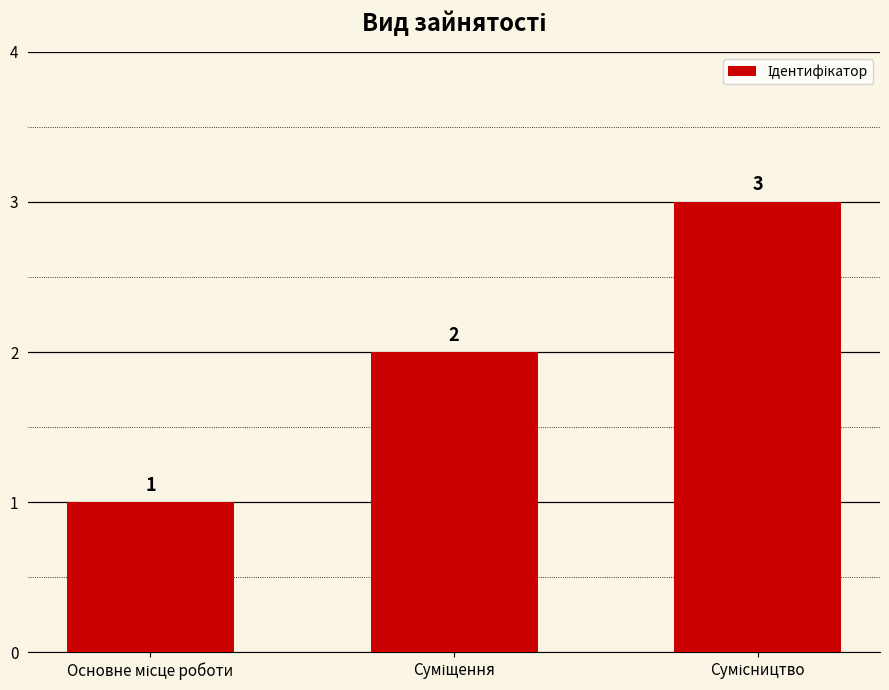

Count the number of data series in this chart.

1